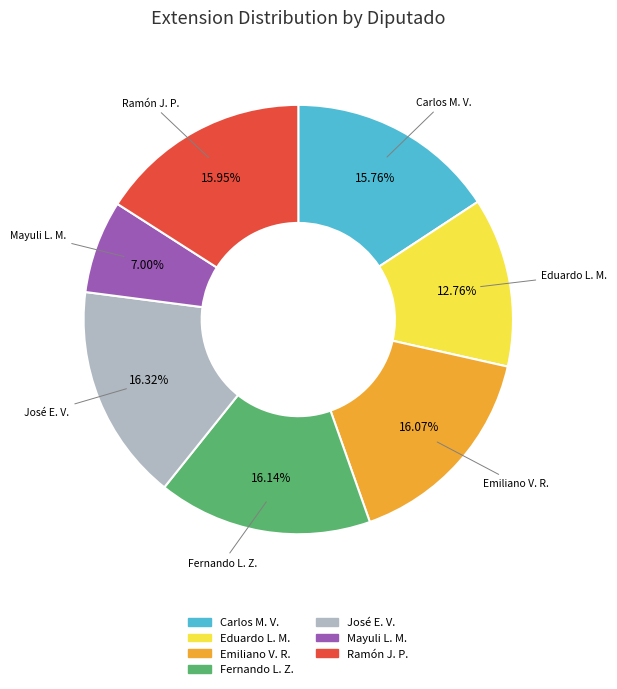

Does any single category account for the majority?

No